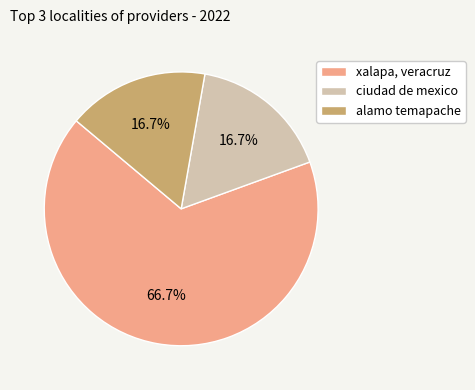

Which slice is the largest?

xalapa, veracruz